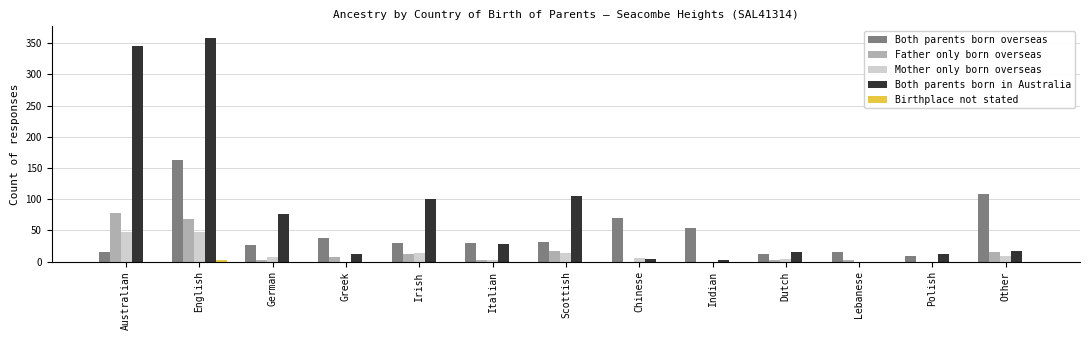

Which series has the largest total across all categories?

Both parents born in Australia